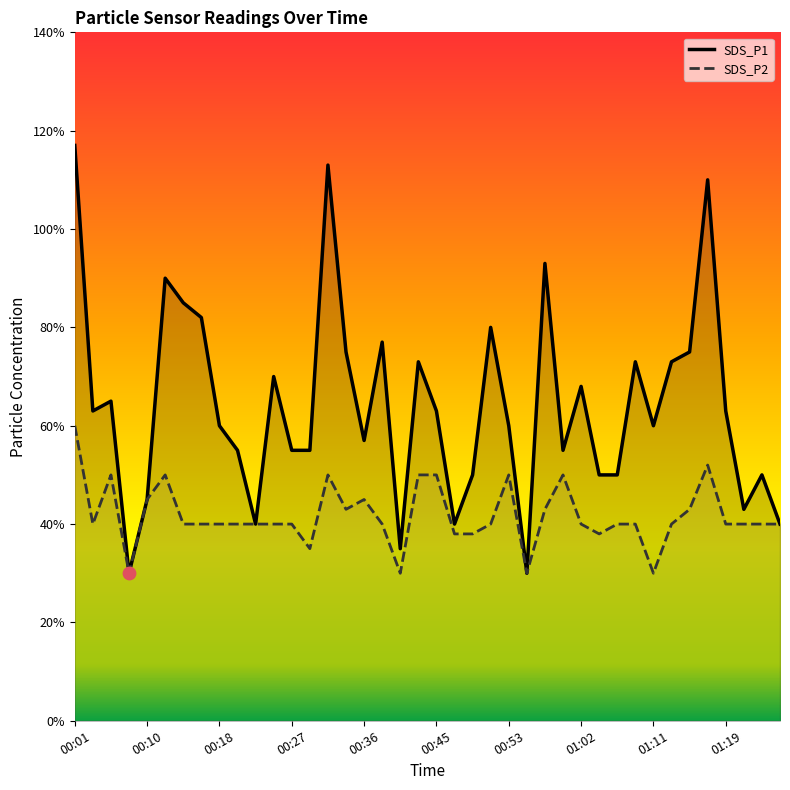

What is the total value across all series at 00:21?

1.0